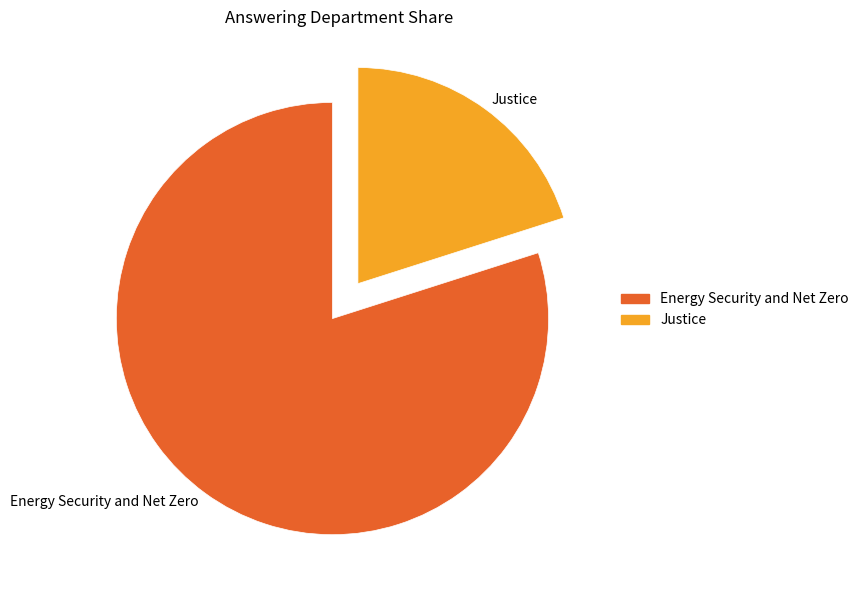

Which slice represents more than half of the pie?

Energy Security and Net Zero